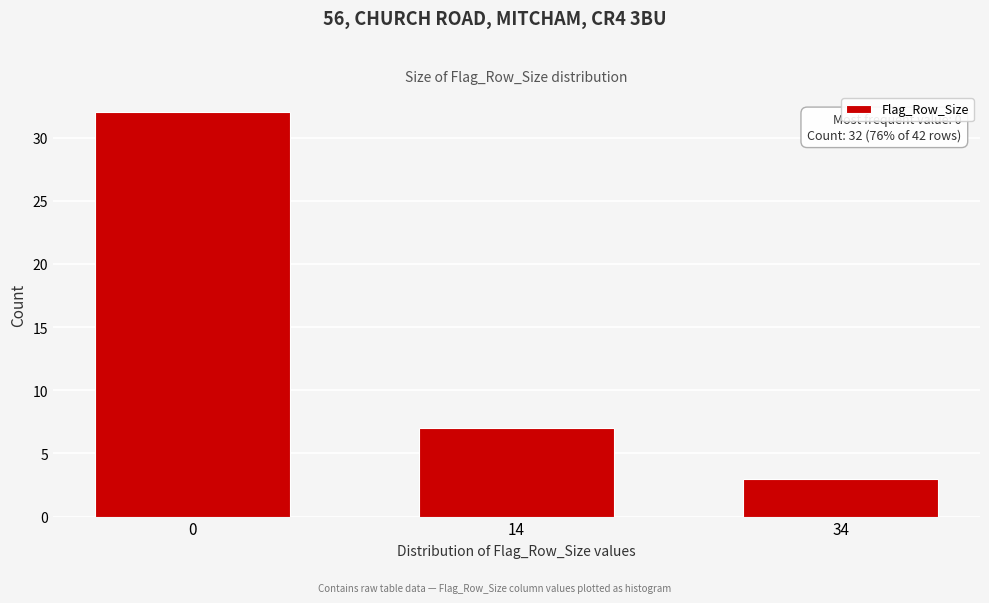

Reading left to right, transcribe all the data shown in this chart.

32	7	3